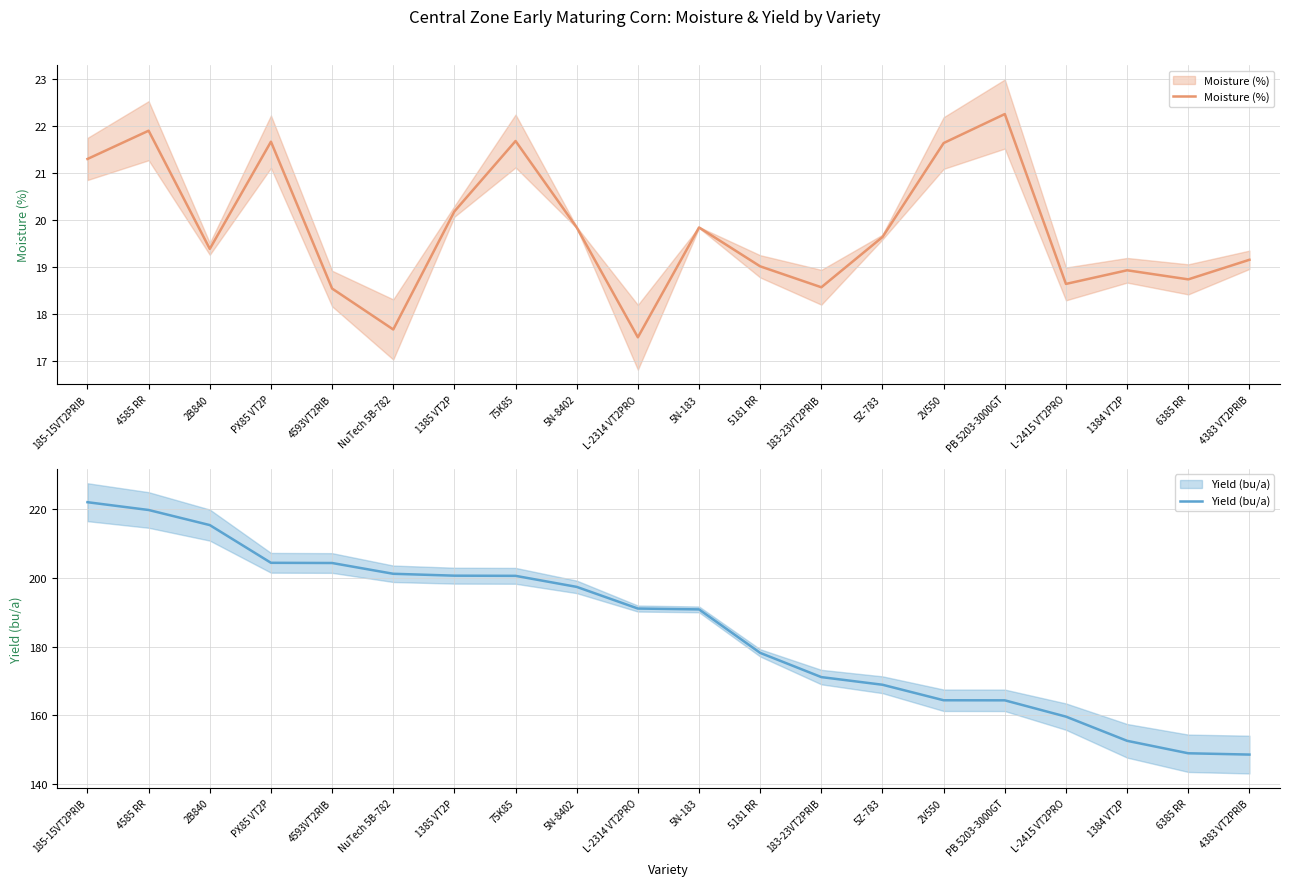

What position from the left is 183-23VT2PRIB?

13